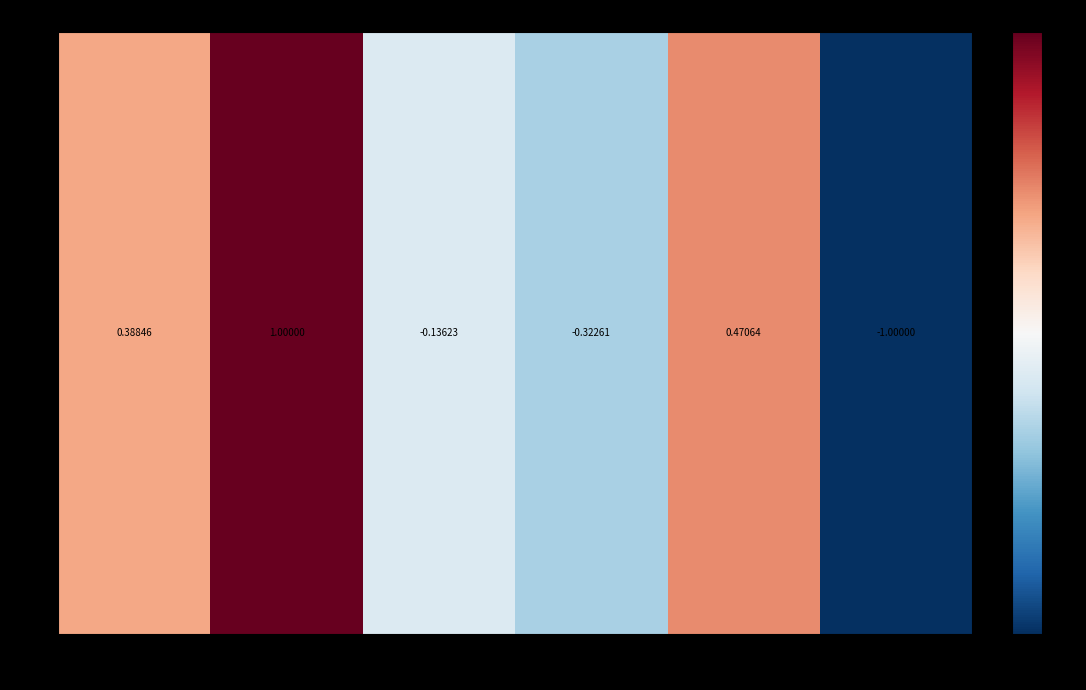

Reading left to right, list all the values displayed in this chart.

0.4	1.0	-0.1	-0.3	0.5	-1.0